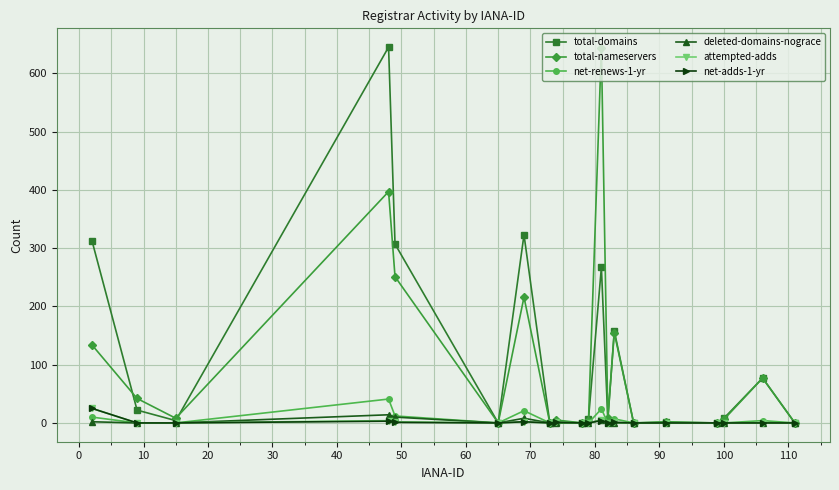

True or false: net-renews-1-yr has more than 2 interior local peaks.

True